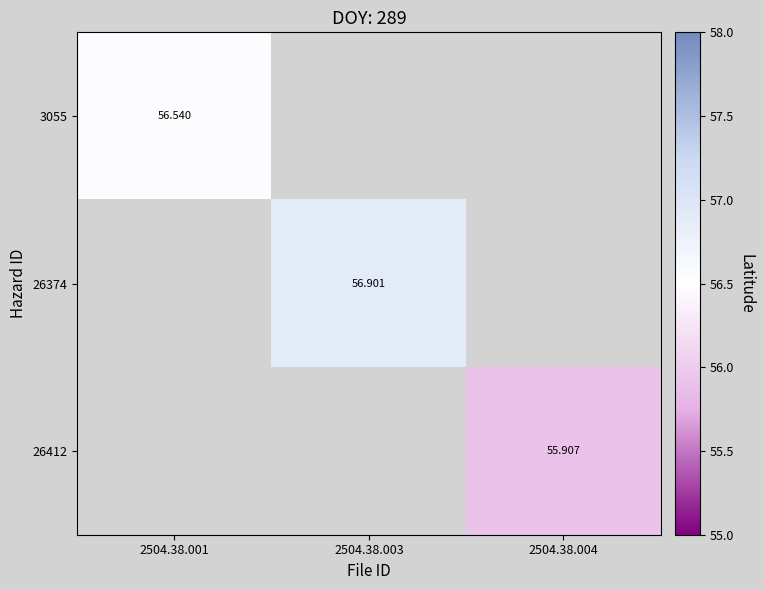

Between 2504.38.004 and 2504.38.003, which is larger?

2504.38.003